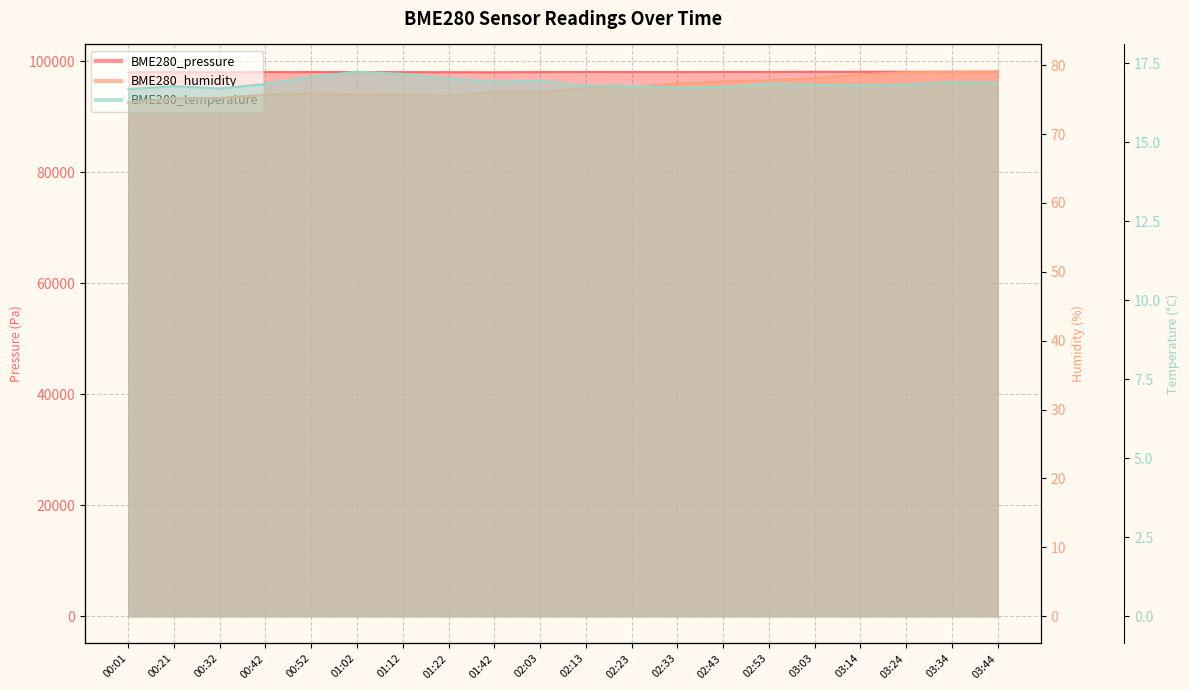

Is it true that BME280_pressure equals 41267.2 at 00:21?

False